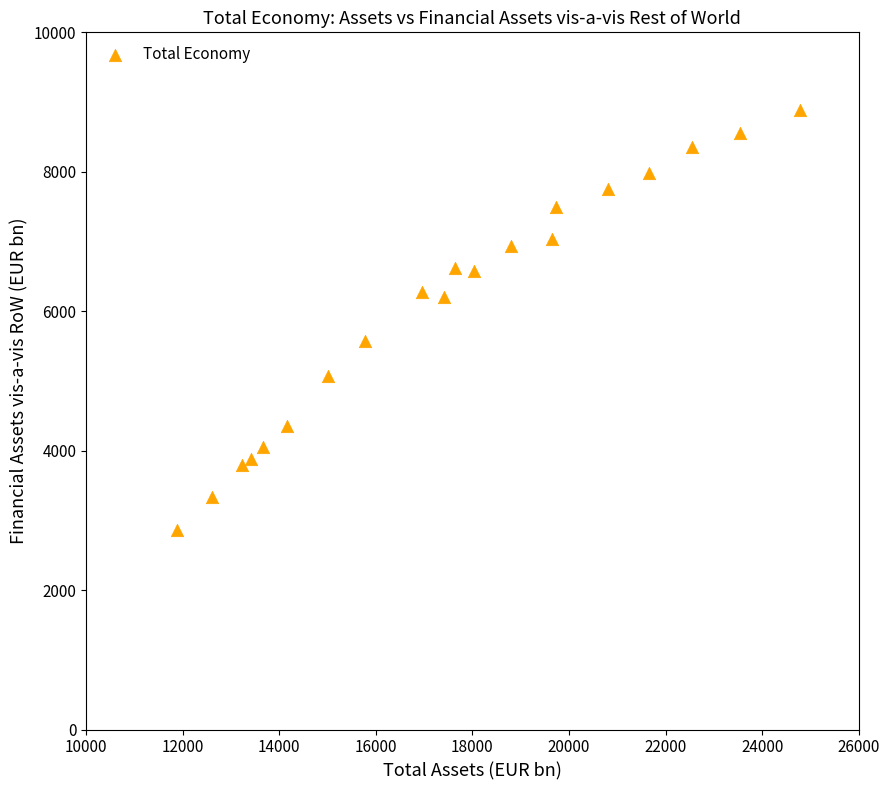

What is the range of Y values (max minus min)?

6021.8